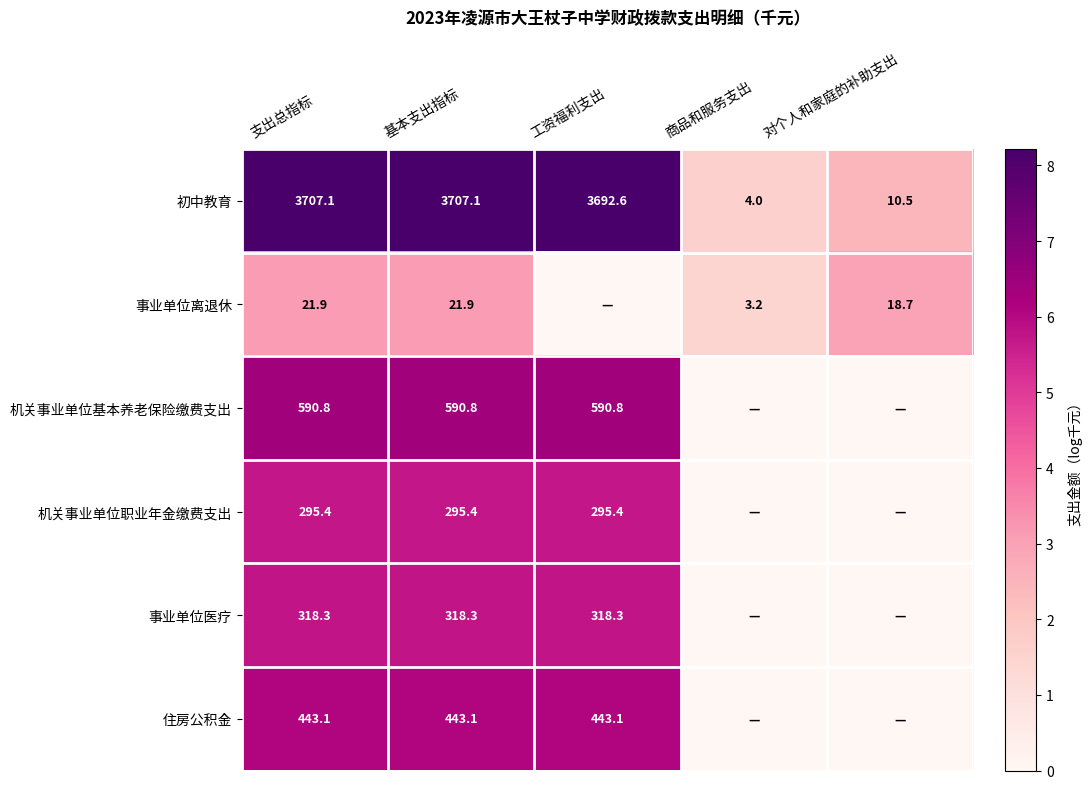

Count the number of data series in this chart.

6